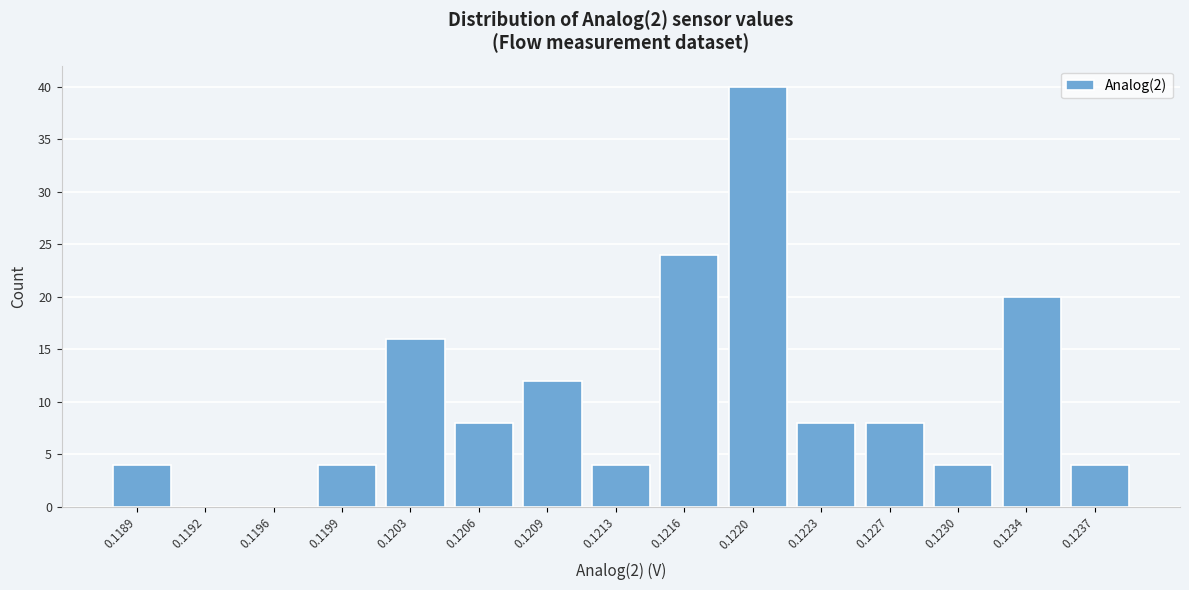

Reading left to right, extract all data points from this chart.

0.1189=4	0.1192=0	0.1196=0	0.1199=4	0.1203=16	0.1206=8	0.1209=12	0.1213=4	0.1216=24	0.1220=40	0.1223=8	0.1227=8	0.1230=4	0.1234=20	0.1237=4